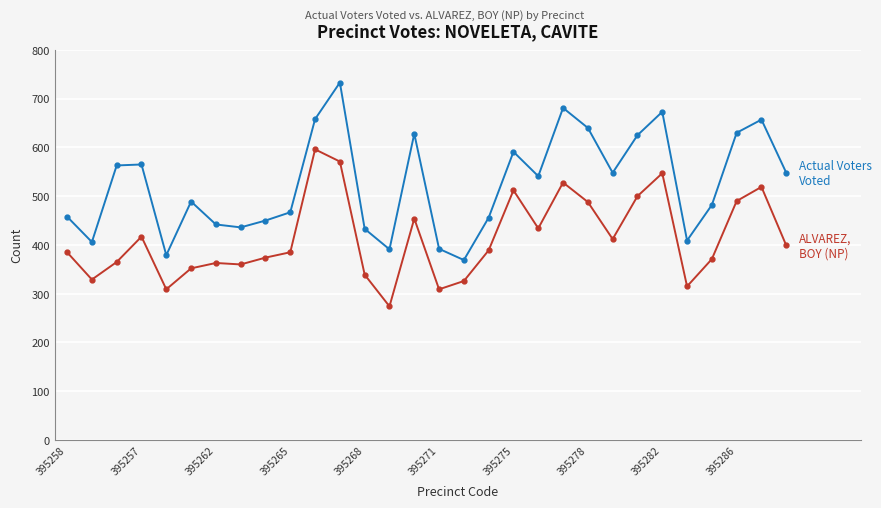

What is the smallest value displayed?

274